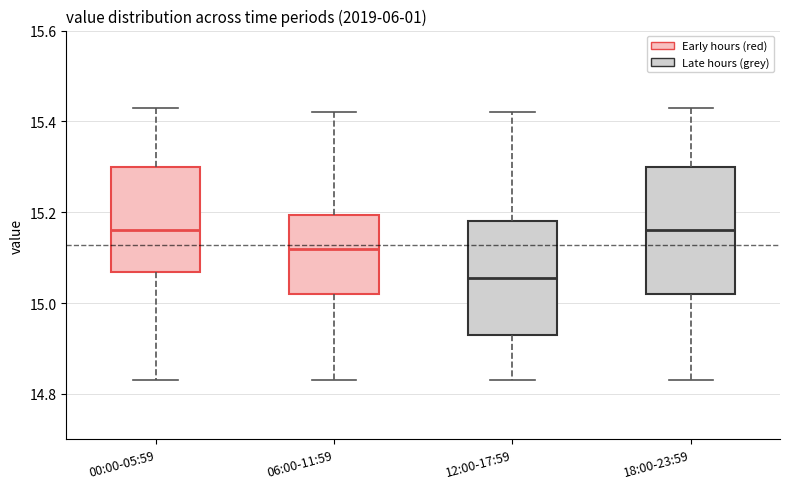

Where is the upper edge of the box for 06:00-11:59 on the y-axis? The values are not printed on the chart, so give them approximately, as read against the axis.

15.20